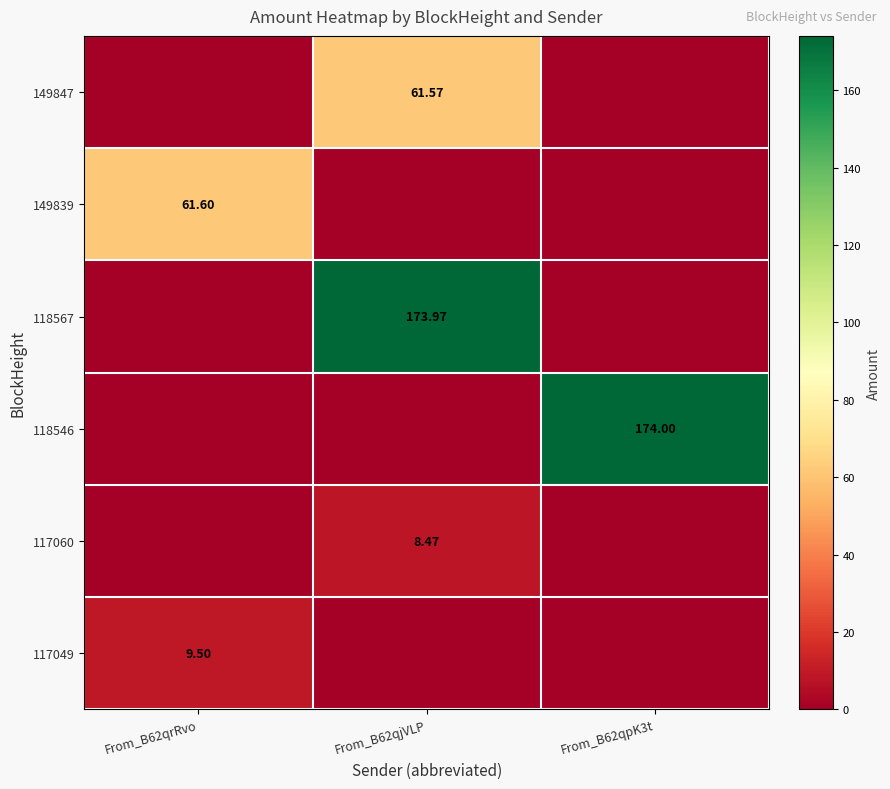

Is the value of 117060 at From_B62qjVLP greater than the value of 149847 at From_B62qjVLP?

No